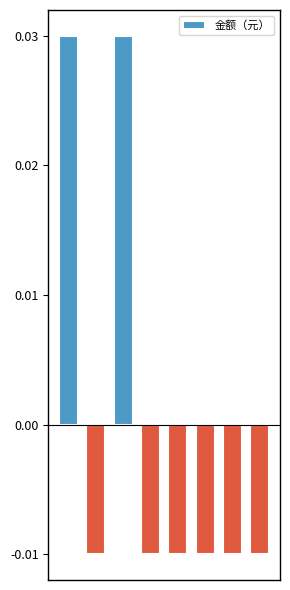

At which category does the chart reach its minimum across all series?

1